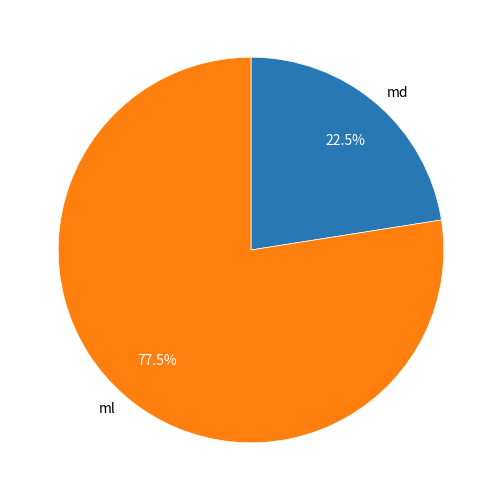

What is the majority slice?

ml